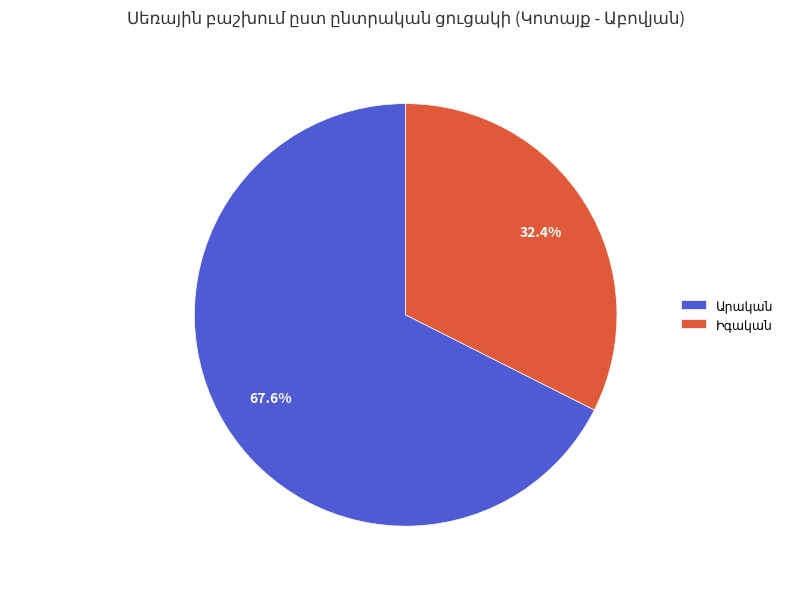

Is there a majority slice in this chart?

Yes